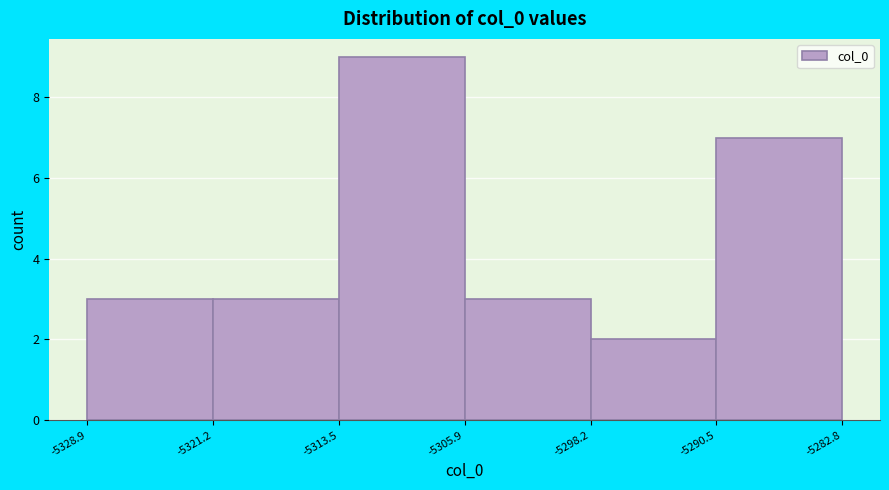

Reading left to right, transcribe this chart: for each bar, give the range it covers on the x-axis and its height. The values are not printed on the chart, so give them approximately, as read against the axis.

-5328.9 to -5321.2: 3
-5321.2 to -5313.5: 3
-5313.5 to -5305.9: 9
-5305.9 to -5298.2: 3
-5298.2 to -5290.5: 2
-5290.5 to -5282.8: 7